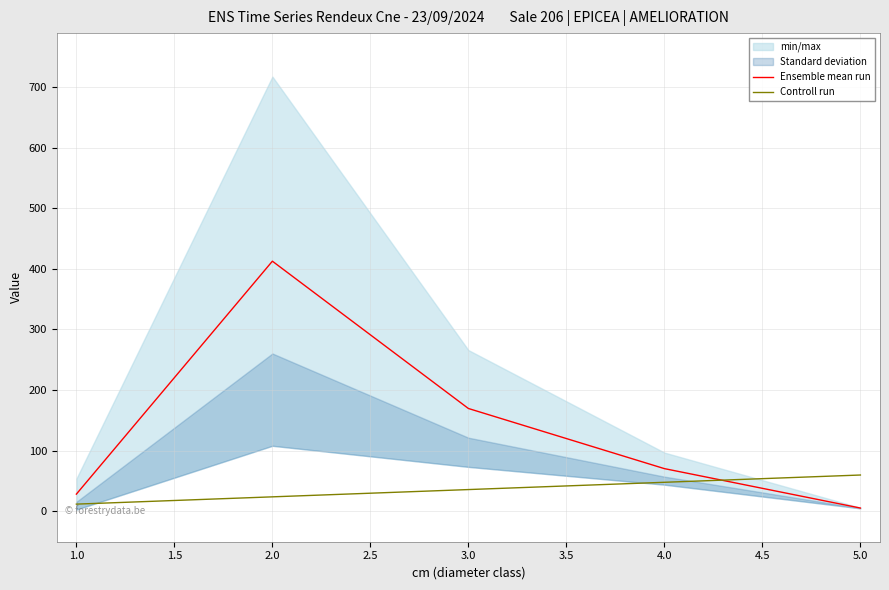

Which series changed the most between 3.0 and 5.0?

Ensemble mean run